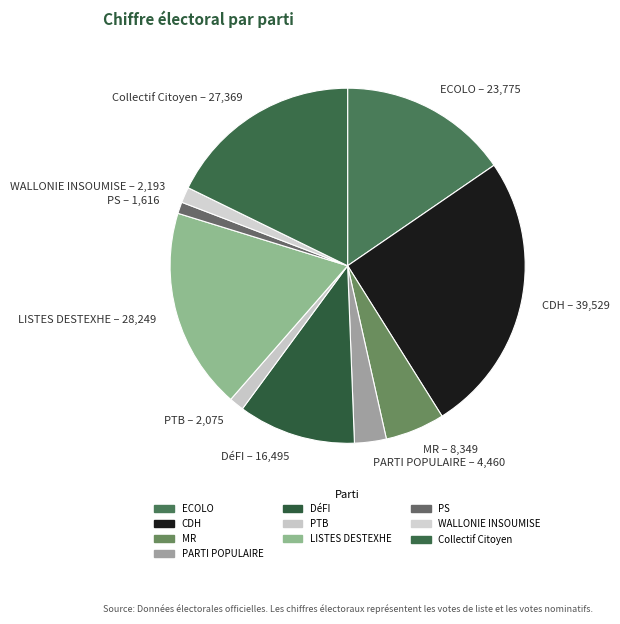

What is the largest slice in the pie chart?

CDH